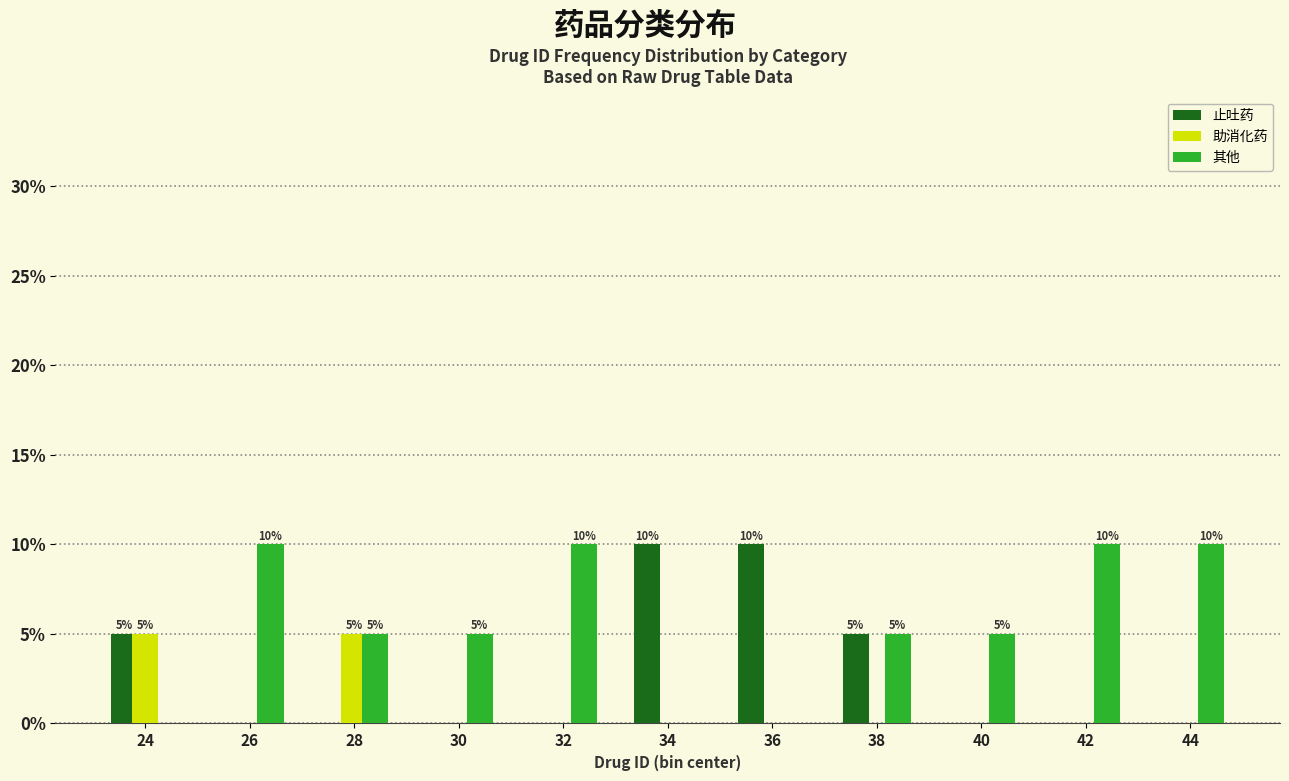

What is the maximum value shown in the chart?

10